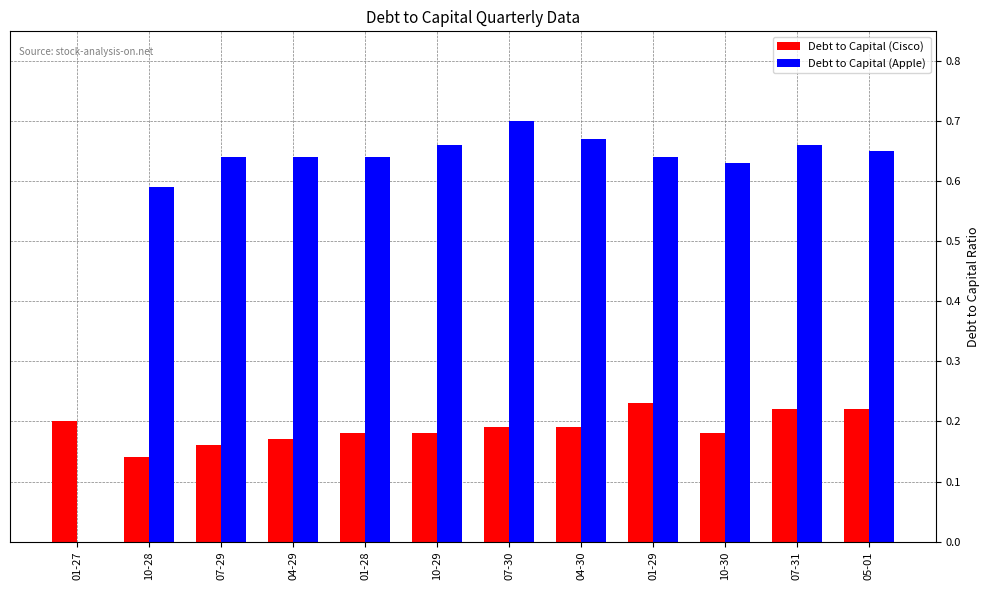

What is the sum of the Debt to Capital (Apple) values at 07-31 and 07-29?

1.3